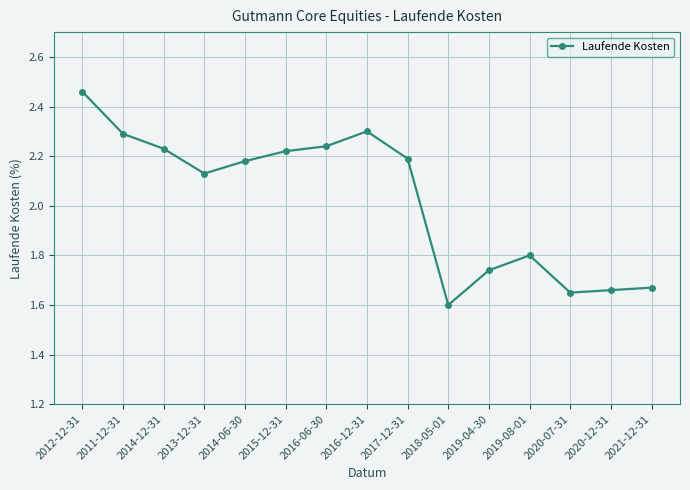

How many lines are shown in the chart?

1